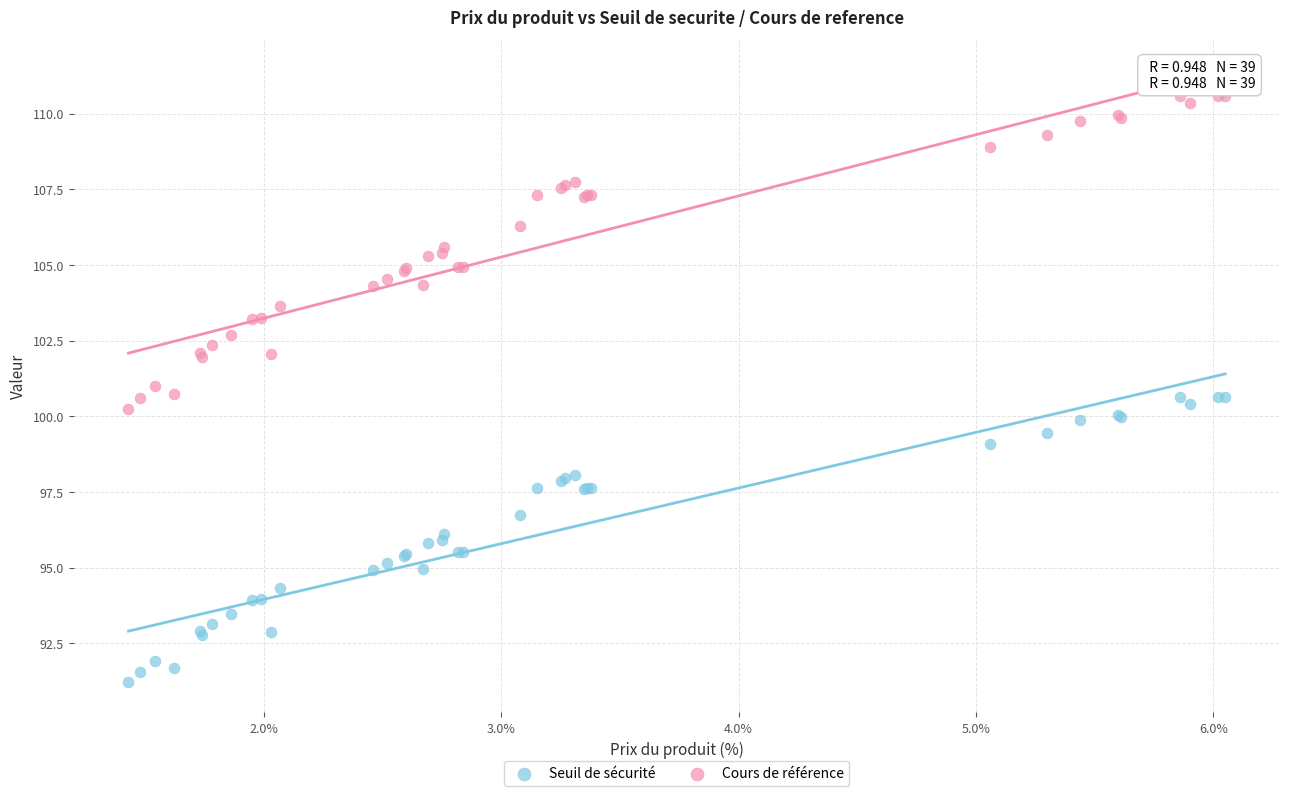

Which series reaches the minimum Y coordinate?

Seuil de sécurité